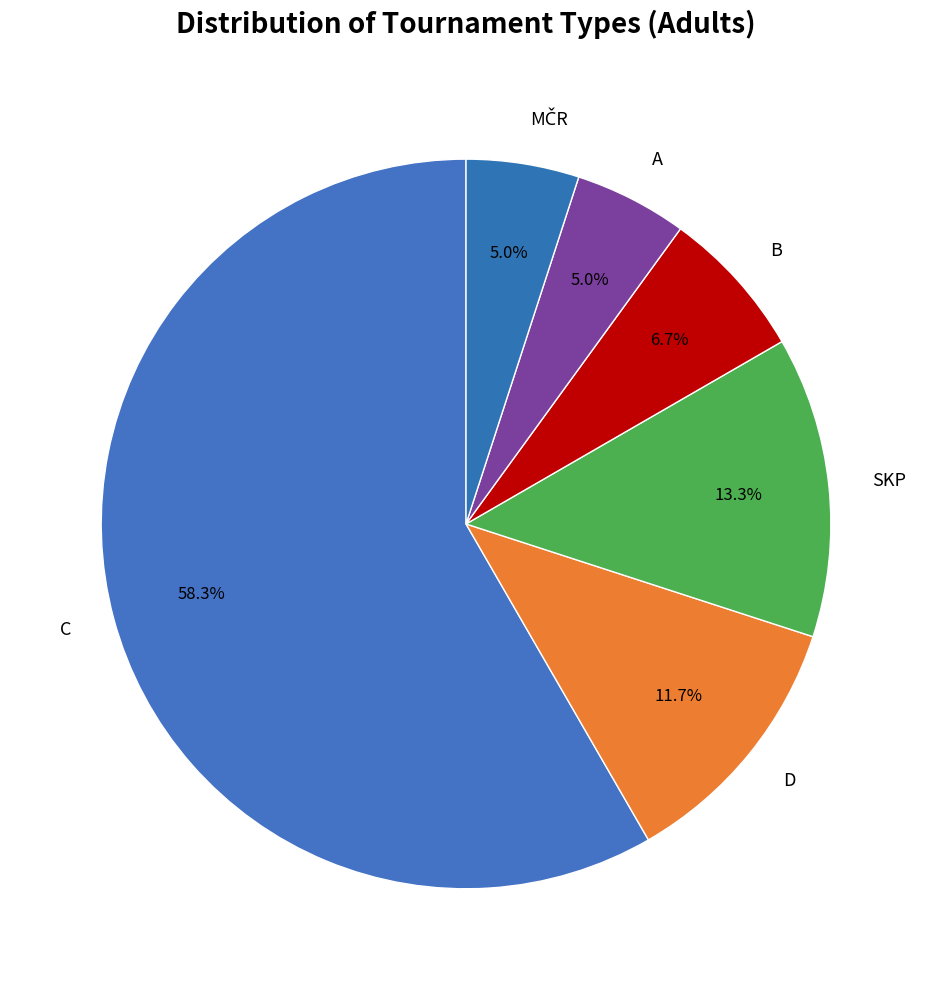

To the nearest percent, what is the difference between the A and B slice percentages?

2%